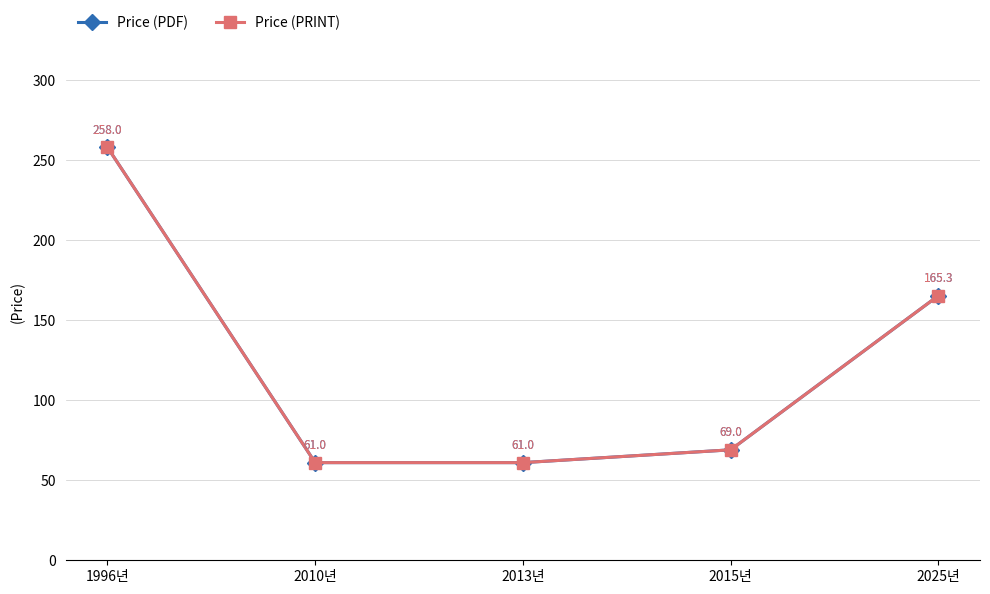

Is this an area chart (filled region under the line)?

No